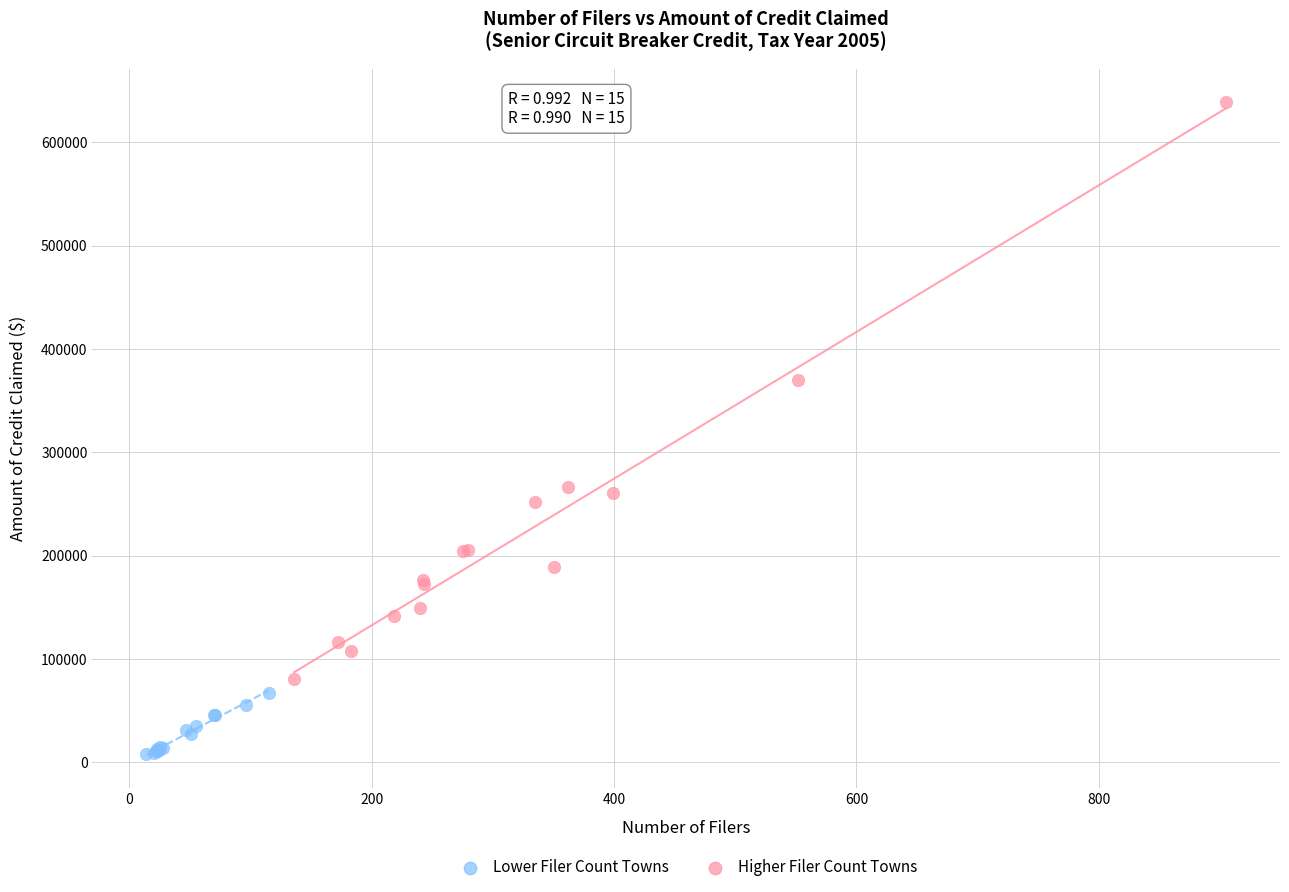

Which series has the widest spread of Y values?

Higher Filer Count Towns